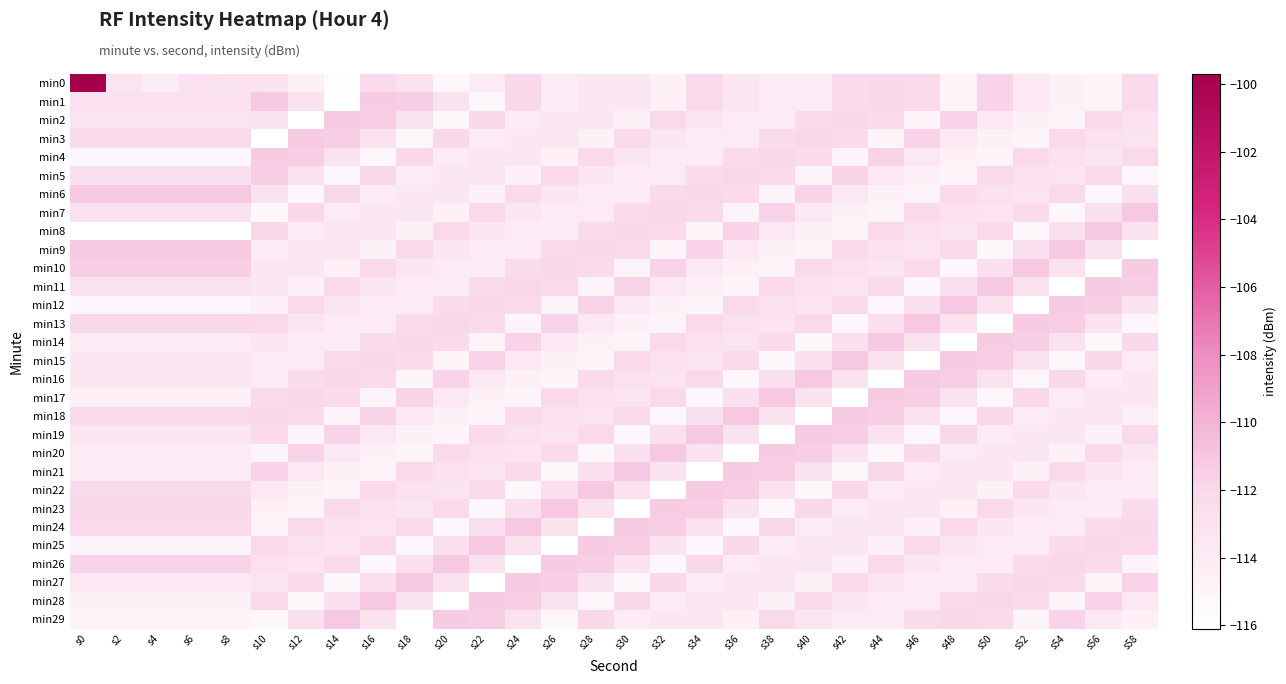

Reading left to right, list all the values displayed in this chart.

min0: s0=-99.7	s2=-113.2	s4=-114.1	s6=-112.9	s8=-113.0	s10=-113.0	s12=-114.6	s14=-115.8	s16=-112.1	s18=-113.0	s20=-115.1	s22=-114.0	s24=-111.9	s26=-114.0	s28=-113.5	s30=-113.6	s32=-114.7	s34=-112.0	s36=-113.4	s38=-114.0	s40=-113.9	s42=-112.3	s44=-112.0	s46=-112.2	s48=-114.9	s50=-111.8	s52=-113.7	s54=-114.6	s56=-114.9	s58=-112.1
min1: s0=-112.9	s2=-112.9	s4=-112.9	s6=-112.9	s8=-112.9	s10=-111.1	s12=-113.1	s14=-116.1	s16=-111.3	s18=-111.4	s20=-113.0	s22=-115.1	s24=-111.9	s26=-114.0	s28=-113.5	s30=-113.6	s32=-114.7	s34=-112.0	s36=-113.4	s38=-114.0	s40=-113.9	s42=-112.3	s44=-112.0	s46=-112.2	s48=-114.9	s50=-111.8	s52=-113.7	s54=-114.6	s56=-114.9	s58=-112.1
min2: s0=-113.2	s2=-113.2	s4=-113.2	s6=-113.2	s8=-113.2	s10=-113.1	s12=-116.1	s14=-111.3	s16=-111.4	s18=-113.0	s20=-115.1	s22=-111.9	s24=-114.0	s26=-113.5	s28=-113.6	s30=-114.7	s32=-112.0	s34=-113.4	s36=-114.0	s38=-113.9	s40=-112.3	s42=-112.0	s44=-112.2	s46=-114.9	s48=-111.8	s50=-113.7	s52=-114.6	s54=-114.9	s56=-112.1	s58=-112.9
min3: s0=-112.1	s2=-112.1	s4=-112.1	s6=-112.1	s8=-112.1	s10=-116.1	s12=-111.3	s14=-111.4	s16=-113.0	s18=-115.1	s20=-111.9	s22=-114.0	s24=-113.5	s26=-113.6	s28=-114.7	s30=-112.0	s32=-113.4	s34=-114.0	s36=-113.9	s38=-112.3	s40=-112.0	s42=-112.2	s44=-114.9	s46=-111.8	s48=-113.7	s50=-114.6	s52=-114.9	s54=-112.1	s56=-112.9	s58=-113.2
min4: s0=-115.2	s2=-115.2	s4=-115.2	s6=-115.2	s8=-115.2	s10=-111.3	s12=-111.4	s14=-113.0	s16=-115.1	s18=-111.9	s20=-114.0	s22=-113.5	s24=-113.6	s26=-114.7	s28=-112.0	s30=-113.4	s32=-114.0	s34=-113.9	s36=-112.3	s38=-112.0	s40=-112.2	s42=-114.9	s44=-111.8	s46=-113.7	s48=-114.6	s50=-114.9	s52=-112.1	s54=-112.9	s56=-113.2	s58=-112.1
min5: s0=-112.7	s2=-112.7	s4=-112.7	s6=-112.7	s8=-112.7	s10=-111.4	s12=-113.0	s14=-115.1	s16=-111.9	s18=-114.0	s20=-113.5	s22=-113.6	s24=-114.7	s26=-112.0	s28=-113.4	s30=-114.0	s32=-113.9	s34=-112.3	s36=-112.0	s38=-112.2	s40=-114.9	s42=-111.8	s44=-113.7	s46=-114.6	s48=-114.9	s50=-112.1	s52=-112.9	s54=-113.2	s56=-112.1	s58=-115.2
min6: s0=-111.1	s2=-111.1	s4=-111.1	s6=-111.1	s8=-111.1	s10=-113.0	s12=-115.1	s14=-111.9	s16=-114.0	s18=-113.5	s20=-113.6	s22=-114.7	s24=-112.0	s26=-113.4	s28=-114.0	s30=-113.9	s32=-112.3	s34=-112.0	s36=-112.2	s38=-114.9	s40=-111.8	s42=-113.7	s44=-114.6	s46=-114.9	s48=-112.1	s50=-112.9	s52=-113.2	s54=-112.1	s56=-115.2	s58=-112.7
min7: s0=-113.1	s2=-113.1	s4=-113.1	s6=-113.1	s8=-113.1	s10=-115.1	s12=-111.9	s14=-114.0	s16=-113.5	s18=-113.6	s20=-114.7	s22=-112.0	s24=-113.4	s26=-114.0	s28=-113.9	s30=-112.3	s32=-112.0	s34=-112.2	s36=-114.9	s38=-111.8	s40=-113.7	s42=-114.6	s44=-114.9	s46=-112.1	s48=-112.9	s50=-113.2	s52=-112.1	s54=-115.2	s56=-112.7	s58=-111.1
min8: s0=-116.1	s2=-116.1	s4=-116.1	s6=-116.1	s8=-116.1	s10=-111.9	s12=-114.0	s14=-113.5	s16=-113.6	s18=-114.7	s20=-112.0	s22=-113.4	s24=-114.0	s26=-113.9	s28=-112.3	s30=-112.0	s32=-112.2	s34=-114.9	s36=-111.8	s38=-113.7	s40=-114.6	s42=-114.9	s44=-112.1	s46=-112.9	s48=-113.2	s50=-112.1	s52=-115.2	s54=-112.7	s56=-111.1	s58=-113.1
min9: s0=-111.3	s2=-111.3	s4=-111.3	s6=-111.3	s8=-111.3	s10=-114.0	s12=-113.5	s14=-113.6	s16=-114.7	s18=-112.0	s20=-113.4	s22=-114.0	s24=-113.9	s26=-112.3	s28=-112.0	s30=-112.2	s32=-114.9	s34=-111.8	s36=-113.7	s38=-114.6	s40=-114.9	s42=-112.1	s44=-112.9	s46=-113.2	s48=-112.1	s50=-115.2	s52=-112.7	s54=-111.1	s56=-113.1	s58=-116.1
min10: s0=-111.4	s2=-111.4	s4=-111.4	s6=-111.4	s8=-111.4	s10=-113.5	s12=-113.6	s14=-114.7	s16=-112.0	s18=-113.4	s20=-114.0	s22=-113.9	s24=-112.3	s26=-112.0	s28=-112.2	s30=-114.9	s32=-111.8	s34=-113.7	s36=-114.6	s38=-114.9	s40=-112.1	s42=-112.9	s44=-113.2	s46=-112.1	s48=-115.2	s50=-112.7	s52=-111.1	s54=-113.1	s56=-116.1	s58=-111.3
min11: s0=-113.0	s2=-113.0	s4=-113.0	s6=-113.0	s8=-113.0	s10=-113.6	s12=-114.7	s14=-112.0	s16=-113.4	s18=-114.0	s20=-113.9	s22=-112.3	s24=-112.0	s26=-112.2	s28=-114.9	s30=-111.8	s32=-113.7	s34=-114.6	s36=-114.9	s38=-112.1	s40=-112.9	s42=-113.2	s44=-112.1	s46=-115.2	s48=-112.7	s50=-111.1	s52=-113.1	s54=-116.1	s56=-111.3	s58=-111.4
min12: s0=-115.1	s2=-115.1	s4=-115.1	s6=-115.1	s8=-115.1	s10=-114.7	s12=-112.0	s14=-113.4	s16=-114.0	s18=-113.9	s20=-112.3	s22=-112.0	s24=-112.2	s26=-114.9	s28=-111.8	s30=-113.7	s32=-114.6	s34=-114.9	s36=-112.1	s38=-112.9	s40=-113.2	s42=-112.1	s44=-115.2	s46=-112.7	s48=-111.1	s50=-113.1	s52=-116.1	s54=-111.3	s56=-111.4	s58=-113.0
min13: s0=-111.9	s2=-111.9	s4=-111.9	s6=-111.9	s8=-111.9	s10=-112.0	s12=-113.4	s14=-114.0	s16=-113.9	s18=-112.3	s20=-112.0	s22=-112.2	s24=-114.9	s26=-111.8	s28=-113.7	s30=-114.6	s32=-114.9	s34=-112.1	s36=-112.9	s38=-113.2	s40=-112.1	s42=-115.2	s44=-112.7	s46=-111.1	s48=-113.1	s50=-116.1	s52=-111.3	s54=-111.4	s56=-113.0	s58=-115.1
min14: s0=-114.0	s2=-114.0	s4=-114.0	s6=-114.0	s8=-114.0	s10=-113.4	s12=-114.0	s14=-113.9	s16=-112.3	s18=-112.0	s20=-112.2	s22=-114.9	s24=-111.8	s26=-113.7	s28=-114.6	s30=-114.9	s32=-112.1	s34=-112.9	s36=-113.2	s38=-112.1	s40=-115.2	s42=-112.7	s44=-111.1	s46=-113.1	s48=-116.1	s50=-111.3	s52=-111.4	s54=-113.0	s56=-115.1	s58=-111.9
min15: s0=-113.5	s2=-113.5	s4=-113.5	s6=-113.5	s8=-113.5	s10=-114.0	s12=-113.9	s14=-112.3	s16=-112.0	s18=-112.2	s20=-114.9	s22=-111.8	s24=-113.7	s26=-114.6	s28=-114.9	s30=-112.1	s32=-112.9	s34=-113.2	s36=-112.1	s38=-115.2	s40=-112.7	s42=-111.1	s44=-113.1	s46=-116.1	s48=-111.3	s50=-111.4	s52=-113.0	s54=-115.1	s56=-111.9	s58=-114.0
min16: s0=-113.6	s2=-113.6	s4=-113.6	s6=-113.6	s8=-113.6	s10=-113.9	s12=-112.3	s14=-112.0	s16=-112.2	s18=-114.9	s20=-111.8	s22=-113.7	s24=-114.6	s26=-114.9	s28=-112.1	s30=-112.9	s32=-113.2	s34=-112.1	s36=-115.2	s38=-112.7	s40=-111.1	s42=-113.1	s44=-116.1	s46=-111.3	s48=-111.4	s50=-113.0	s52=-115.1	s54=-111.9	s56=-114.0	s58=-113.5
min17: s0=-114.7	s2=-114.7	s4=-114.7	s6=-114.7	s8=-114.7	s10=-112.3	s12=-112.0	s14=-112.2	s16=-114.9	s18=-111.8	s20=-113.7	s22=-114.6	s24=-114.9	s26=-112.1	s28=-112.9	s30=-113.2	s32=-112.1	s34=-115.2	s36=-112.7	s38=-111.1	s40=-113.1	s42=-116.1	s44=-111.3	s46=-111.4	s48=-113.0	s50=-115.1	s52=-111.9	s54=-114.0	s56=-113.5	s58=-113.6
min18: s0=-112.0	s2=-112.0	s4=-112.0	s6=-112.0	s8=-112.0	s10=-112.0	s12=-112.2	s14=-114.9	s16=-111.8	s18=-113.7	s20=-114.6	s22=-114.9	s24=-112.1	s26=-112.9	s28=-113.2	s30=-112.1	s32=-115.2	s34=-112.7	s36=-111.1	s38=-113.1	s40=-116.1	s42=-111.3	s44=-111.4	s46=-113.0	s48=-115.1	s50=-111.9	s52=-114.0	s54=-113.5	s56=-113.6	s58=-114.7
min19: s0=-113.4	s2=-113.4	s4=-113.4	s6=-113.4	s8=-113.4	s10=-112.2	s12=-114.9	s14=-111.8	s16=-113.7	s18=-114.6	s20=-114.9	s22=-112.1	s24=-112.9	s26=-113.2	s28=-112.1	s30=-115.2	s32=-112.7	s34=-111.1	s36=-113.1	s38=-116.1	s40=-111.3	s42=-111.4	s44=-113.0	s46=-115.1	s48=-111.9	s50=-114.0	s52=-113.5	s54=-113.6	s56=-114.7	s58=-112.0
min20: s0=-114.0	s2=-114.0	s4=-114.0	s6=-114.0	s8=-114.0	s10=-114.9	s12=-111.8	s14=-113.7	s16=-114.6	s18=-114.9	s20=-112.1	s22=-112.9	s24=-113.2	s26=-112.1	s28=-115.2	s30=-112.7	s32=-111.1	s34=-113.1	s36=-116.1	s38=-111.3	s40=-111.4	s42=-113.0	s44=-115.1	s46=-111.9	s48=-114.0	s50=-113.5	s52=-113.6	s54=-114.7	s56=-112.0	s58=-113.4
min21: s0=-113.9	s2=-113.9	s4=-113.9	s6=-113.9	s8=-113.9	s10=-111.8	s12=-113.7	s14=-114.6	s16=-114.9	s18=-112.1	s20=-112.9	s22=-113.2	s24=-112.1	s26=-115.2	s28=-112.7	s30=-111.1	s32=-113.1	s34=-116.1	s36=-111.3	s38=-111.4	s40=-113.0	s42=-115.1	s44=-111.9	s46=-114.0	s48=-113.5	s50=-113.6	s52=-114.7	s54=-112.0	s56=-113.4	s58=-114.0
min22: s0=-112.3	s2=-112.3	s4=-112.3	s6=-112.3	s8=-112.3	s10=-113.7	s12=-114.6	s14=-114.9	s16=-112.1	s18=-112.9	s20=-113.2	s22=-112.1	s24=-115.2	s26=-112.7	s28=-111.1	s30=-113.1	s32=-116.1	s34=-111.3	s36=-111.4	s38=-113.0	s40=-115.1	s42=-111.9	s44=-114.0	s46=-113.5	s48=-113.6	s50=-114.7	s52=-112.0	s54=-113.4	s56=-114.0	s58=-113.9
min23: s0=-112.0	s2=-112.0	s4=-112.0	s6=-112.0	s8=-112.0	s10=-114.6	s12=-114.9	s14=-112.1	s16=-112.9	s18=-113.2	s20=-112.1	s22=-115.2	s24=-112.7	s26=-111.1	s28=-113.1	s30=-116.1	s32=-111.3	s34=-111.4	s36=-113.0	s38=-115.1	s40=-111.9	s42=-114.0	s44=-113.5	s46=-113.6	s48=-114.7	s50=-112.0	s52=-113.4	s54=-114.0	s56=-113.9	s58=-112.3
min24: s0=-112.2	s2=-112.2	s4=-112.2	s6=-112.2	s8=-112.2	s10=-114.9	s12=-112.1	s14=-112.9	s16=-113.2	s18=-112.1	s20=-115.2	s22=-112.7	s24=-111.1	s26=-113.1	s28=-116.1	s30=-111.3	s32=-111.4	s34=-113.0	s36=-115.1	s38=-111.9	s40=-114.0	s42=-113.5	s44=-113.6	s46=-114.7	s48=-112.0	s50=-113.4	s52=-114.0	s54=-113.9	s56=-112.3	s58=-112.0
min25: s0=-114.9	s2=-114.9	s4=-114.9	s6=-114.9	s8=-114.9	s10=-112.1	s12=-112.9	s14=-113.2	s16=-112.1	s18=-115.2	s20=-112.7	s22=-111.1	s24=-113.1	s26=-116.1	s28=-111.3	s30=-111.4	s32=-113.0	s34=-115.1	s36=-111.9	s38=-114.0	s40=-113.5	s42=-113.6	s44=-114.7	s46=-112.0	s48=-113.4	s50=-114.0	s52=-113.9	s54=-112.3	s56=-112.0	s58=-112.2
min26: s0=-111.8	s2=-111.8	s4=-111.8	s6=-111.8	s8=-111.8	s10=-112.9	s12=-113.2	s14=-112.1	s16=-115.2	s18=-112.7	s20=-111.1	s22=-113.1	s24=-116.1	s26=-111.3	s28=-111.4	s30=-113.0	s32=-115.1	s34=-111.9	s36=-114.0	s38=-113.5	s40=-113.6	s42=-114.7	s44=-112.0	s46=-113.4	s48=-114.0	s50=-113.9	s52=-112.3	s54=-112.0	s56=-112.2	s58=-114.9
min27: s0=-113.7	s2=-113.7	s4=-113.7	s6=-113.7	s8=-113.7	s10=-113.2	s12=-112.1	s14=-115.2	s16=-112.7	s18=-111.1	s20=-113.1	s22=-116.1	s24=-111.3	s26=-111.4	s28=-113.0	s30=-115.1	s32=-111.9	s34=-114.0	s36=-113.5	s38=-113.6	s40=-114.7	s42=-112.0	s44=-113.4	s46=-114.0	s48=-113.9	s50=-112.3	s52=-112.0	s54=-112.2	s56=-114.9	s58=-111.8
min28: s0=-114.6	s2=-114.6	s4=-114.6	s6=-114.6	s8=-114.6	s10=-112.1	s12=-115.2	s14=-112.7	s16=-111.1	s18=-113.1	s20=-116.1	s22=-111.3	s24=-111.4	s26=-113.0	s28=-115.1	s30=-111.9	s32=-114.0	s34=-113.5	s36=-113.6	s38=-114.7	s40=-112.0	s42=-113.4	s44=-114.0	s46=-113.9	s48=-112.3	s50=-112.0	s52=-112.2	s54=-114.9	s56=-111.8	s58=-113.7
min29: s0=-114.9	s2=-114.9	s4=-114.9	s6=-114.9	s8=-114.9	s10=-115.2	s12=-112.7	s14=-111.1	s16=-113.1	s18=-116.1	s20=-111.3	s22=-111.4	s24=-113.0	s26=-115.1	s28=-111.9	s30=-114.0	s32=-113.5	s34=-113.6	s36=-114.7	s38=-112.0	s40=-113.4	s42=-114.0	s44=-113.9	s46=-112.3	s48=-112.0	s50=-112.2	s52=-114.9	s54=-111.8	s56=-113.7	s58=-114.6